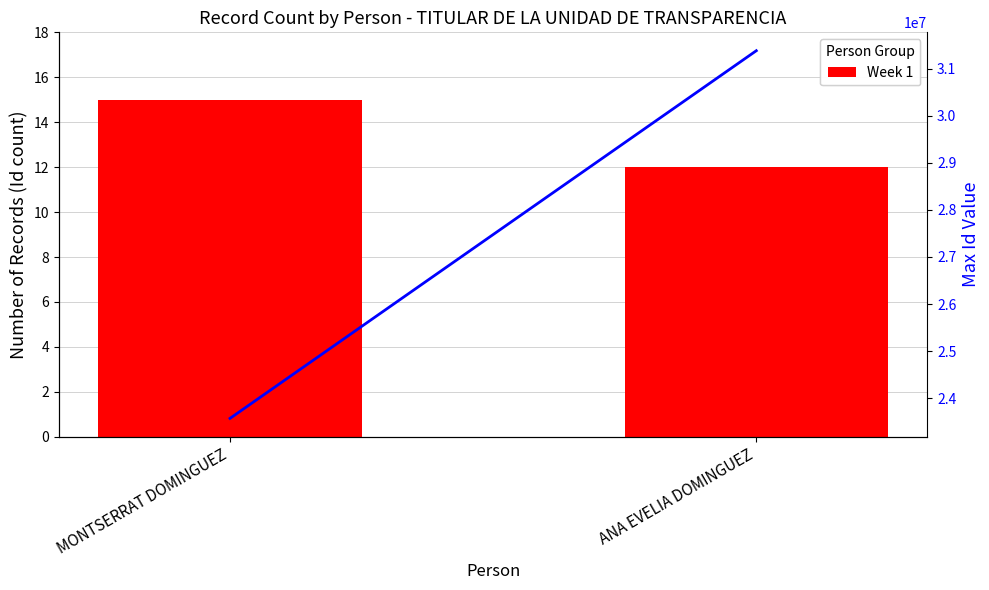

Are the bars grouped side by side (vs. stacked)?

Yes